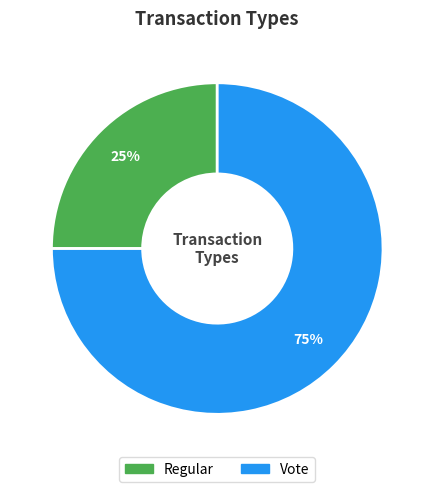

Do Regular and Vote together represent more than half of the pie?

Yes